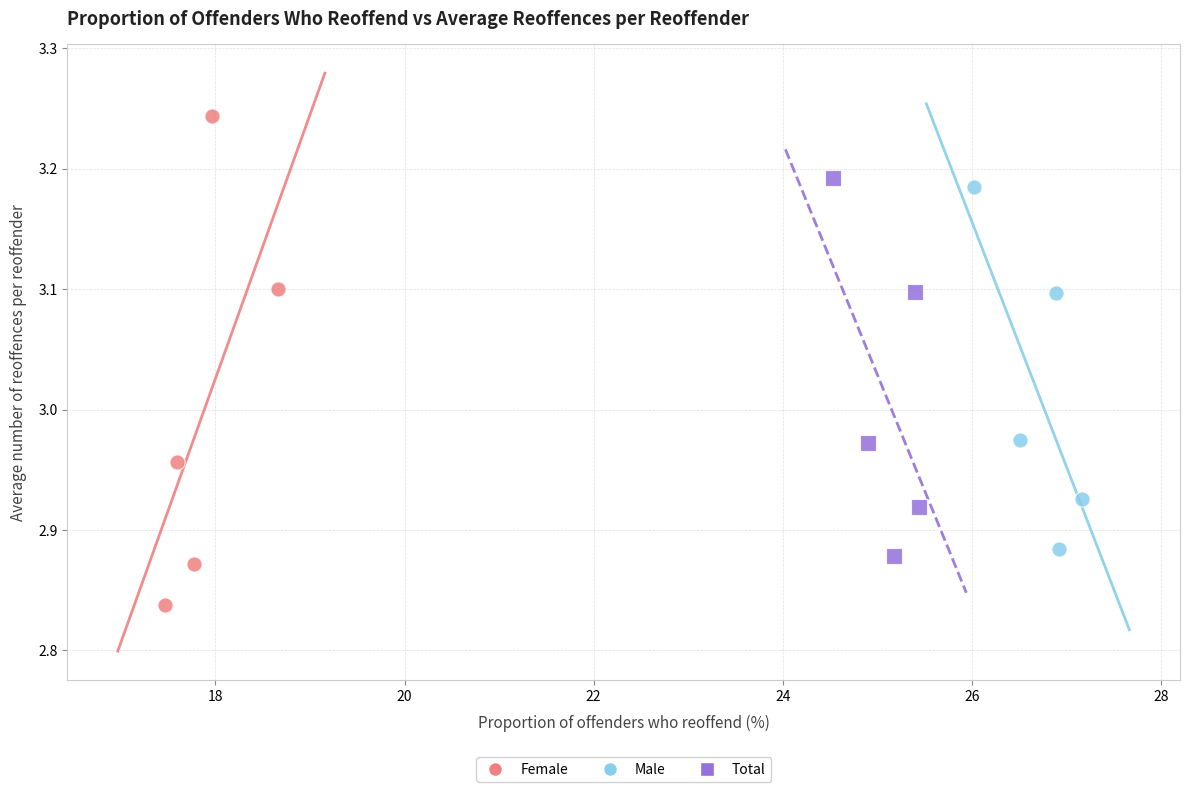

Which series has the largest Y range (max minus min)?

Female